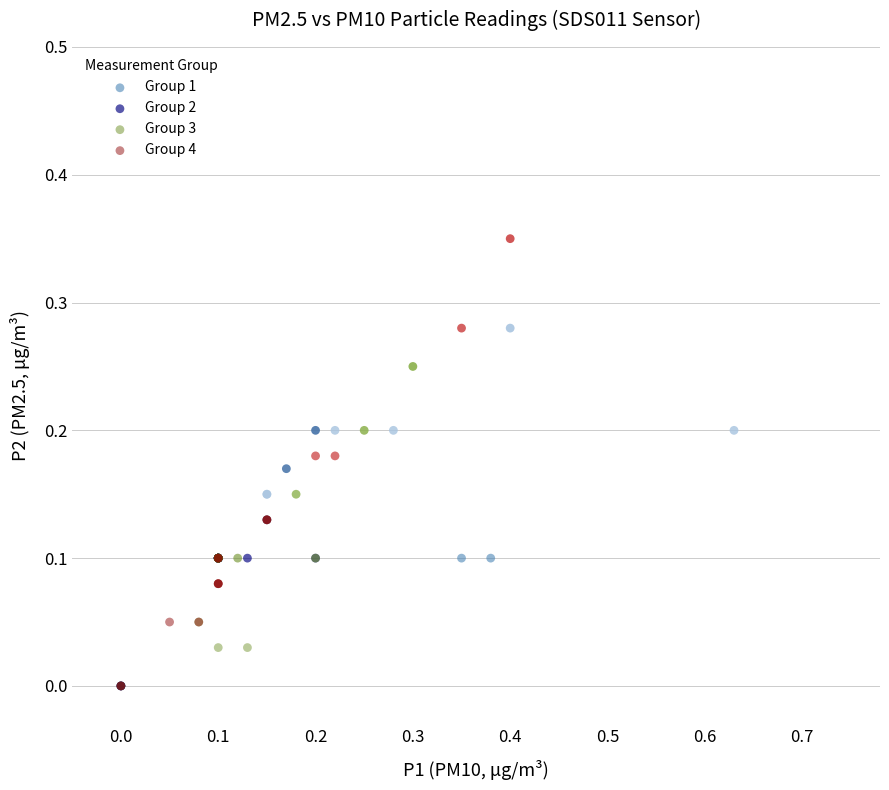

Which series contains the highest Y value?

Group 4